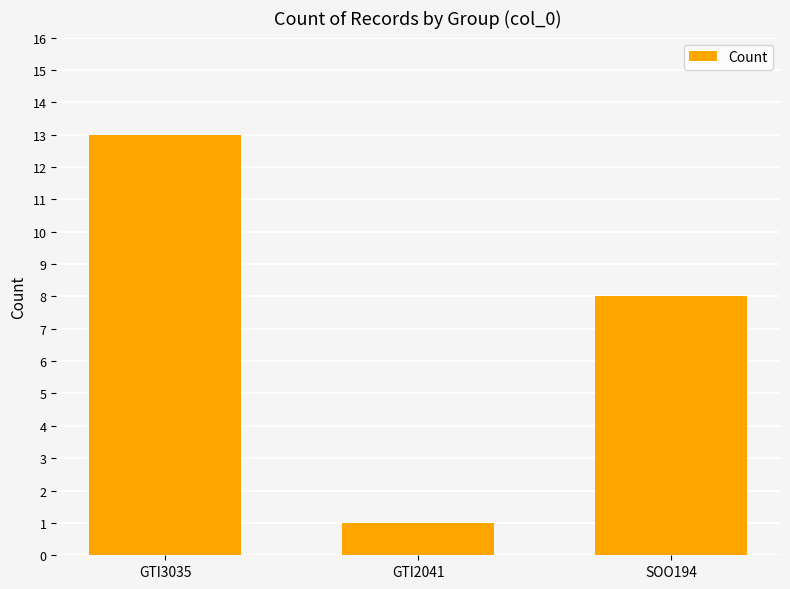

Reading right to left, extract all data points from this chart.

8	1	13